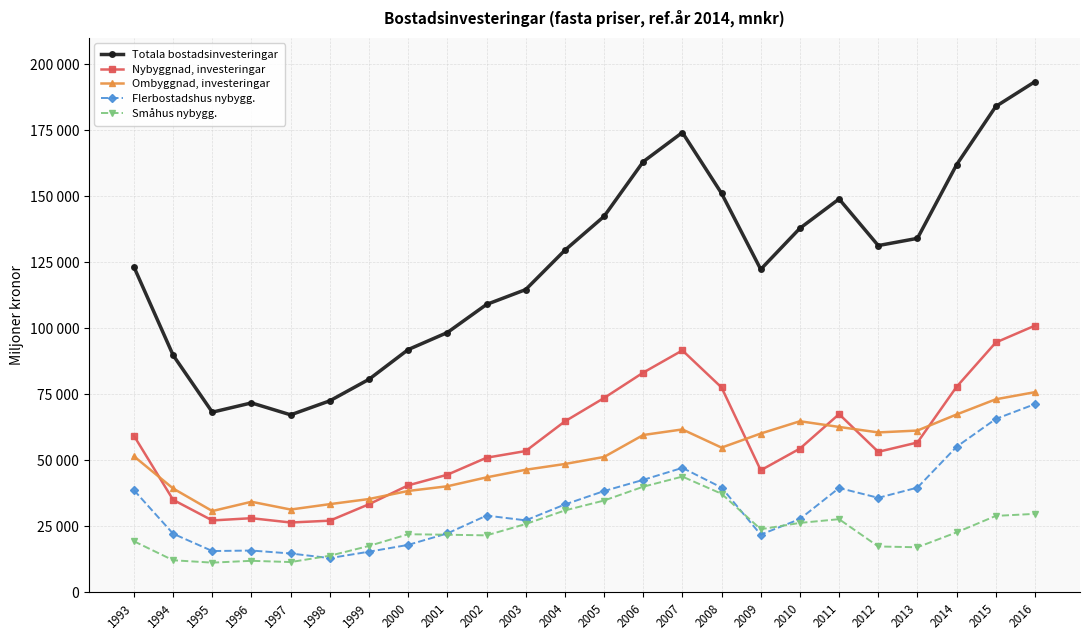

Reading right to left, extract all data points from this chart.

Totala bostadsinvesteringar: 193417.6	184028.9	161963.0	134073.4	131338.7	148985.8	137892.0	122339.2	151121.3	174164.8	163104.6	142388.8	129565.4	114671.1	109036.5	98400.5	91946.2	80691.3	72542.0	67227.0	71754.6	68233.4	89809.1	123234.9
Nybyggnad, investeringar: 101020.4	94631.1	77857.0	56753.0	53222.8	67498.4	54443.5	46232.1	77596.9	91637.5	83225.6	73600.6	64755.9	53519.6	50986.2	44552.9	40525.8	33374.0	27148.0	26450.4	28083.8	27231.8	35038.5	59298.5
Ombyggnad, investeringar: 75820.5	73127.2	67370.0	61280.9	60568.6	62649.2	64804.1	60153.7	54818.9	61707.8	59592.2	51280.2	48613.4	46436.2	43547.8	40179.1	38400.8	35346.6	33410.1	31367.1	34307.6	30792.1	39341.4	51526.4
Flerbostadshus nybygg.: 71294.3	65675.3	55139.0	39667.0	35804.5	39528.5	27777.6	21851.4	39688.0	47144.3	42610.4	38364.5	33278.1	27268.8	29073.0	22318.6	17976.8	15398.2	12968.8	14718.5	15835.4	15643.5	22201.2	38683.3
Småhus nybygg.: 29726.0	28955.8	22718.0	17073.6	17376.0	27714.3	26298.6	23898.0	37335.8	43839.4	40005.3	34771.6	31023.3	25872.6	21579.6	21827.1	22006.6	17576.3	13865.7	11470.8	11946.6	11252.4	12154.0	19347.4